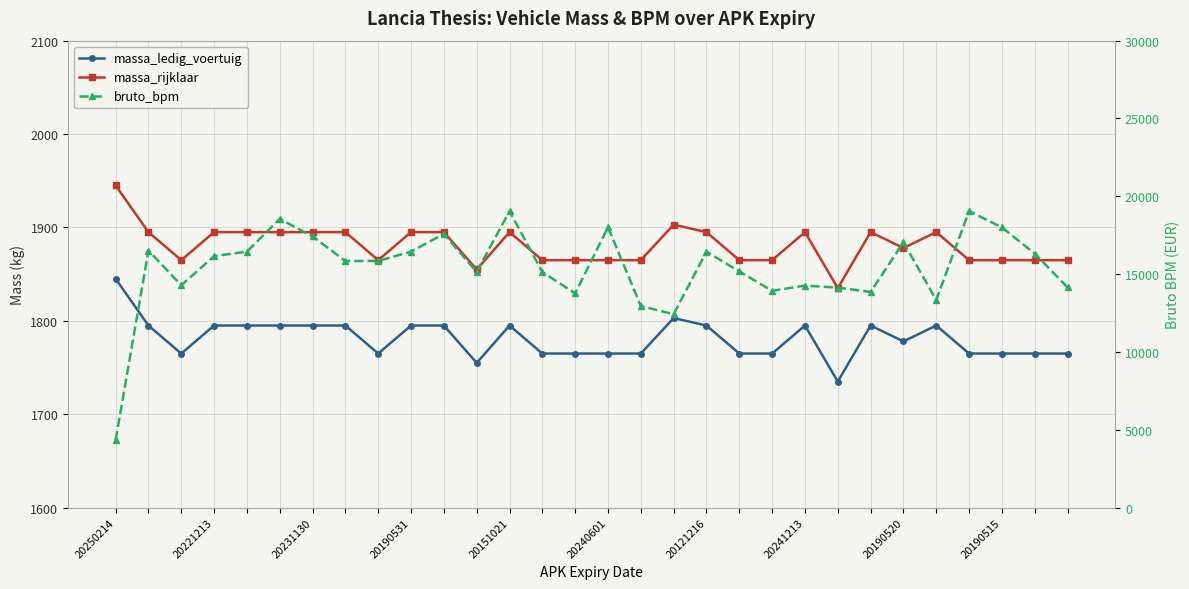

True or false: bruto_bpm and massa_ledig_voertuig intersect in this chart.

False